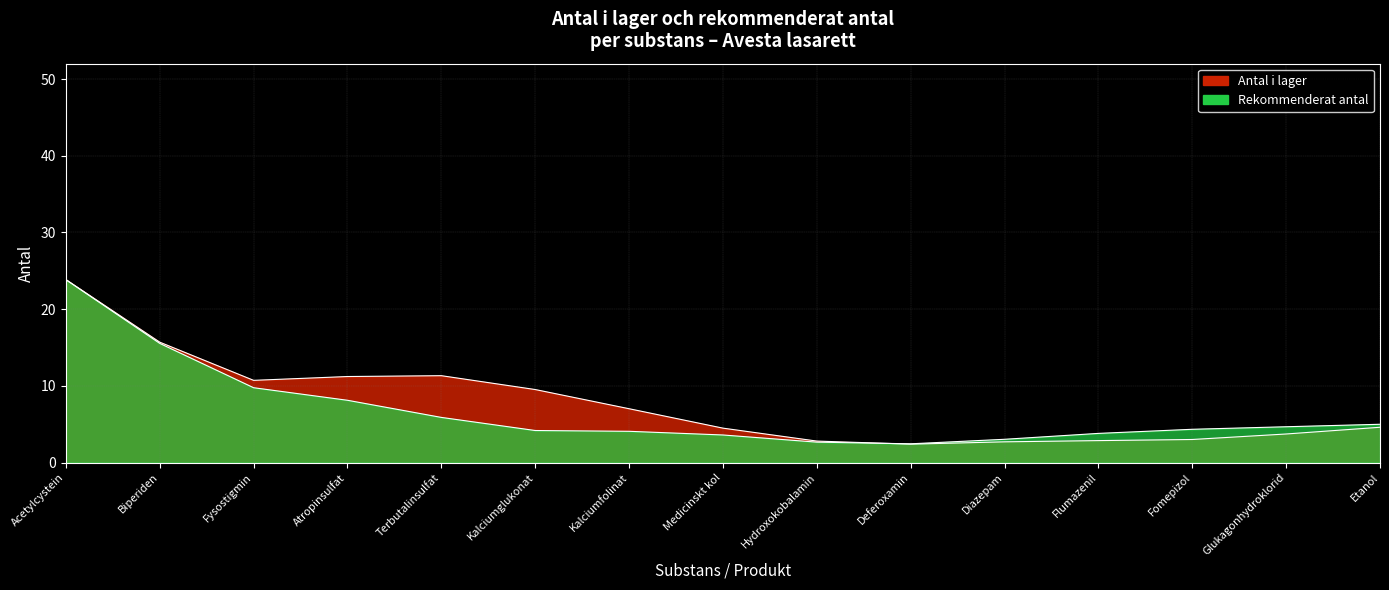

Between 3 and 11, which is larger?

3